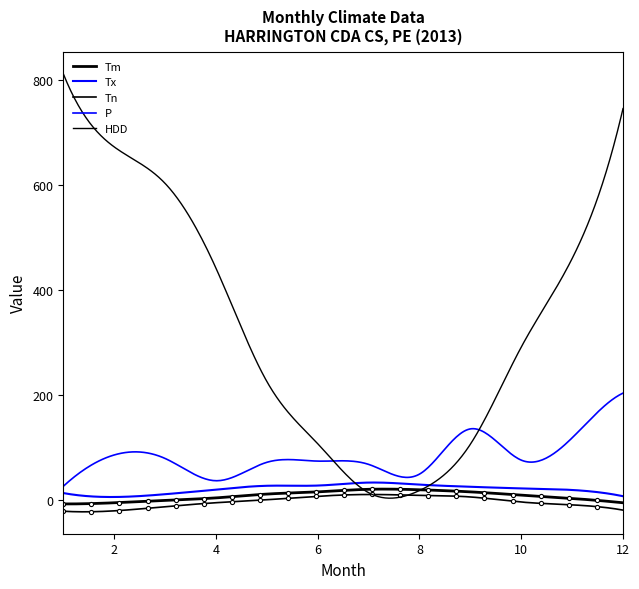

What is the sum of the Tm values at 10 and 2?

2.6